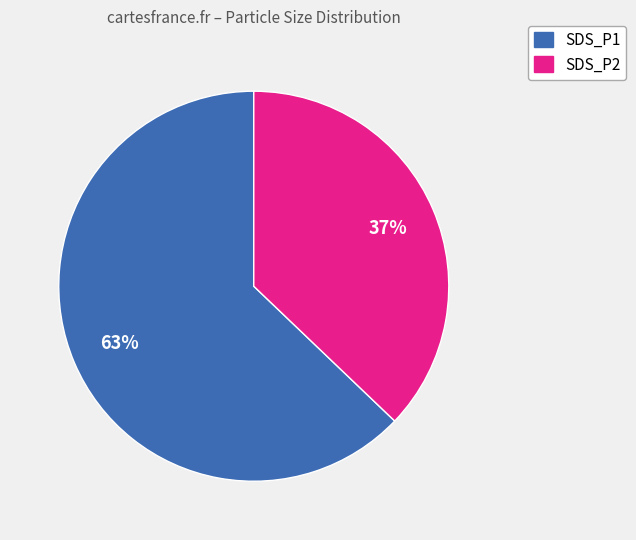

True or false: SDS_P1 accounts for 51% of the total.

False